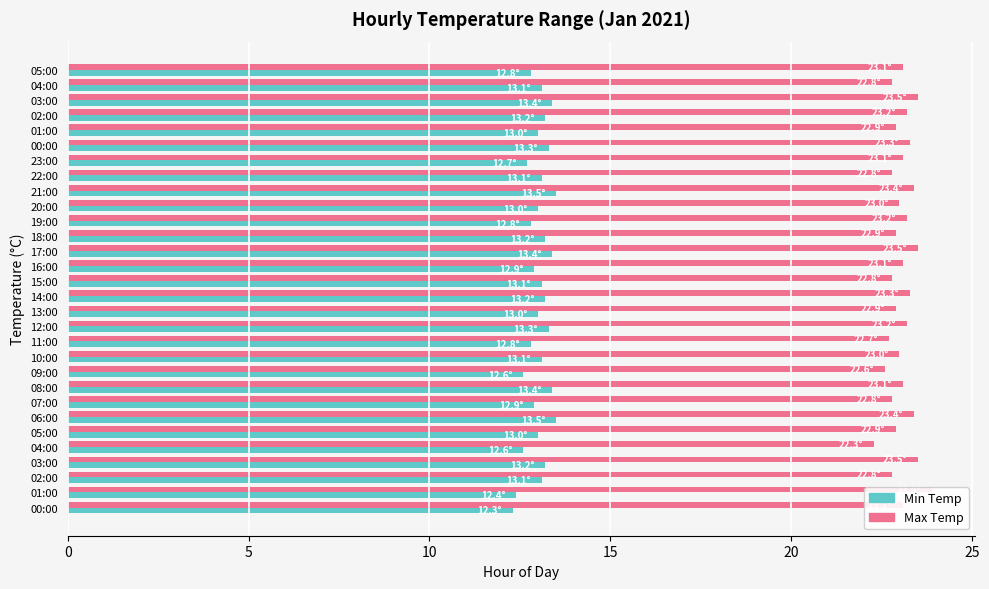

What is the difference between the second highest and second lowest values in the Max Temp series?

0.9